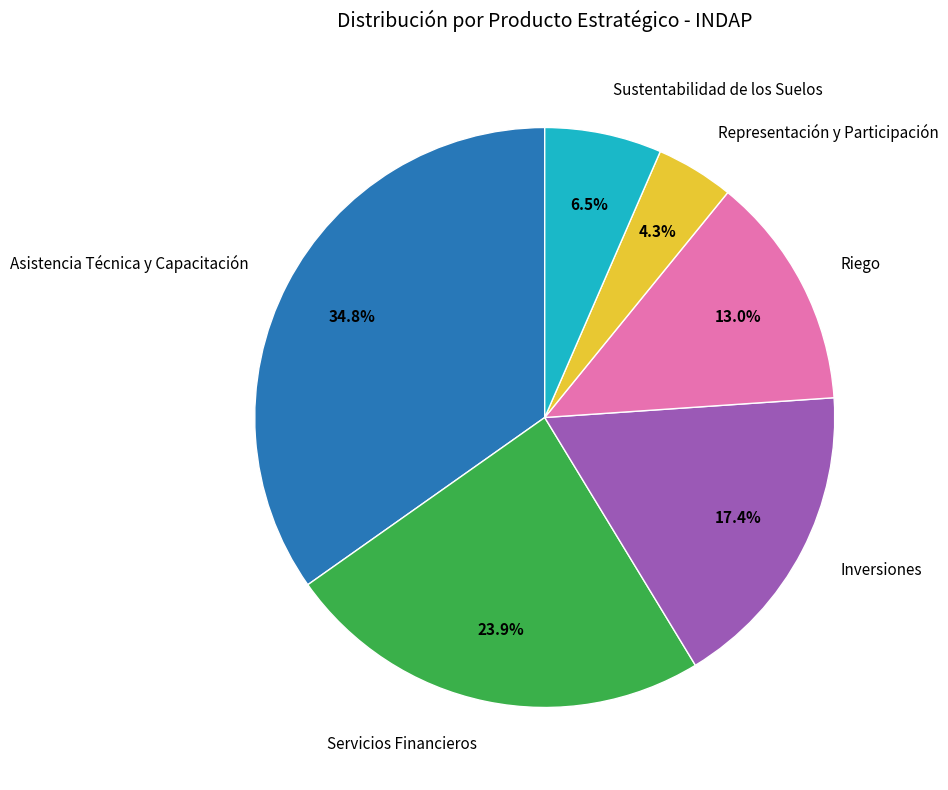

Is there any slice that represents more than half of the pie?

No